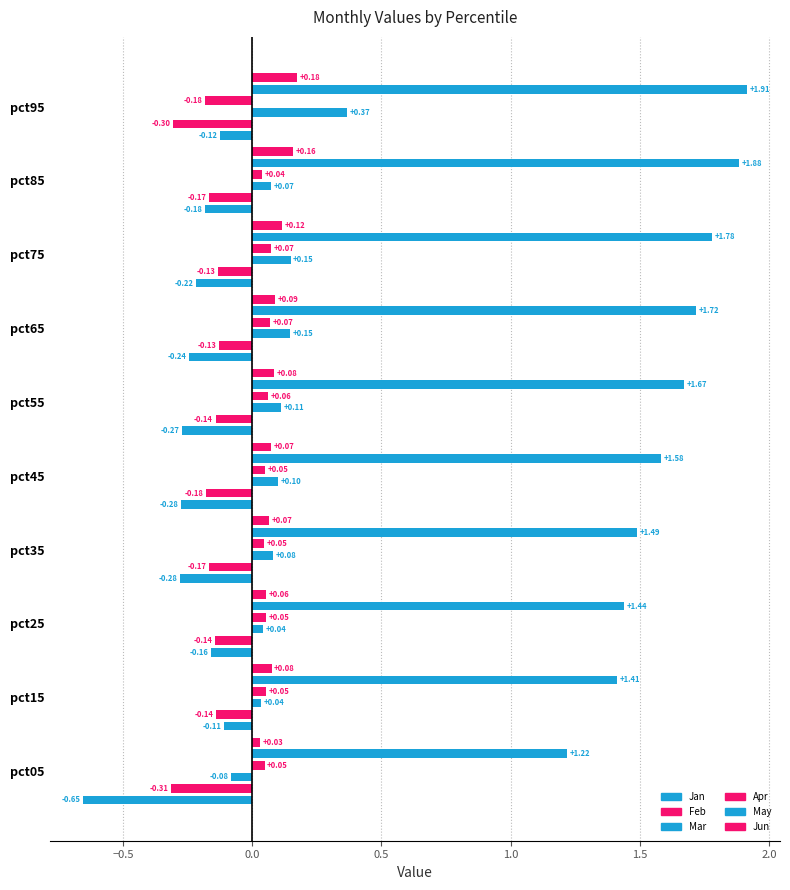

What is the difference between the second highest and minimum values in the Jun series?

0.1